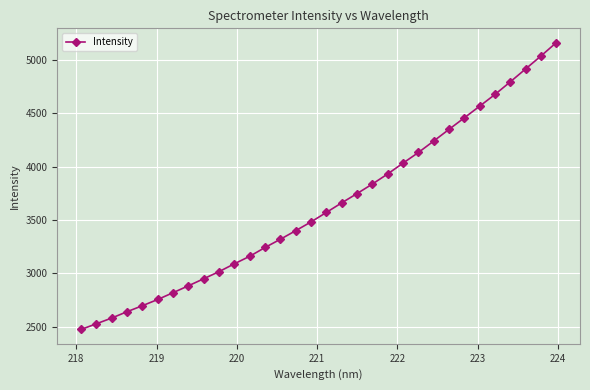

What is the value of the 9th point from the left?

2949.7